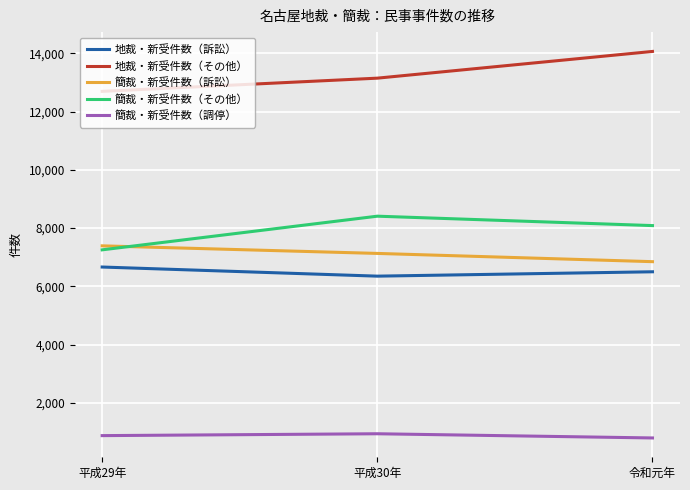

What is the total value across all series at 平成30年?

35979